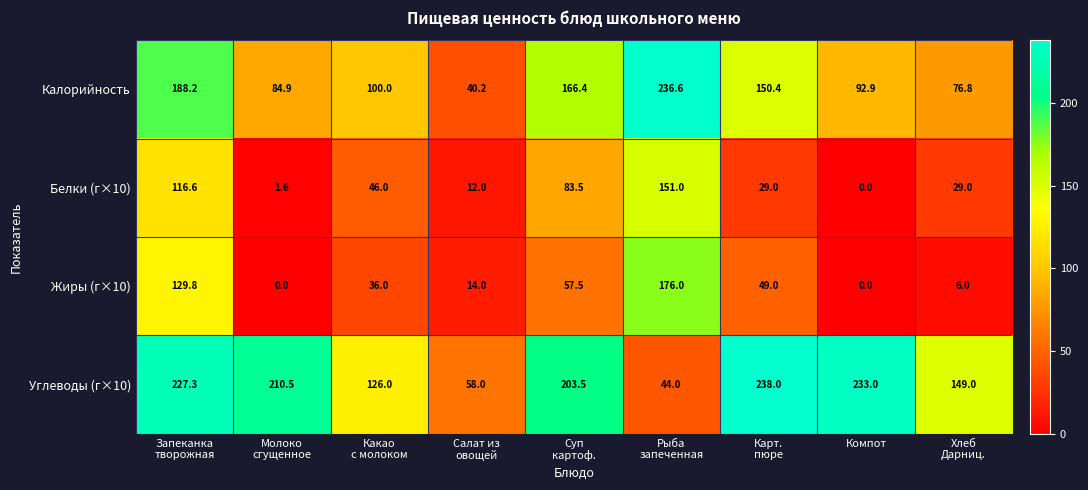

What is the total value across all series at Компот?

325.9